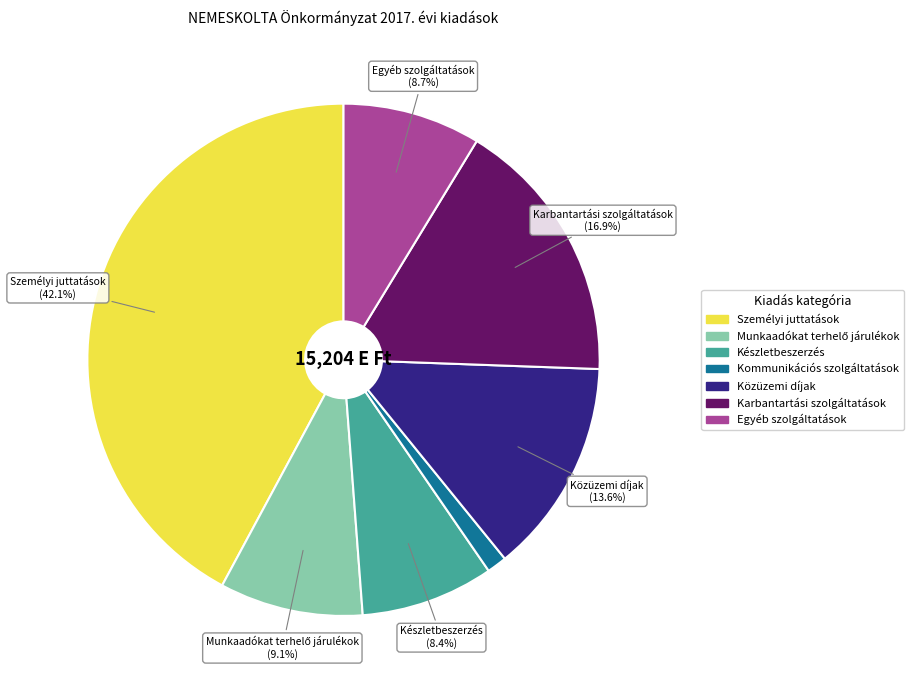

To the nearest percent, what is the average slice percentage?

14%